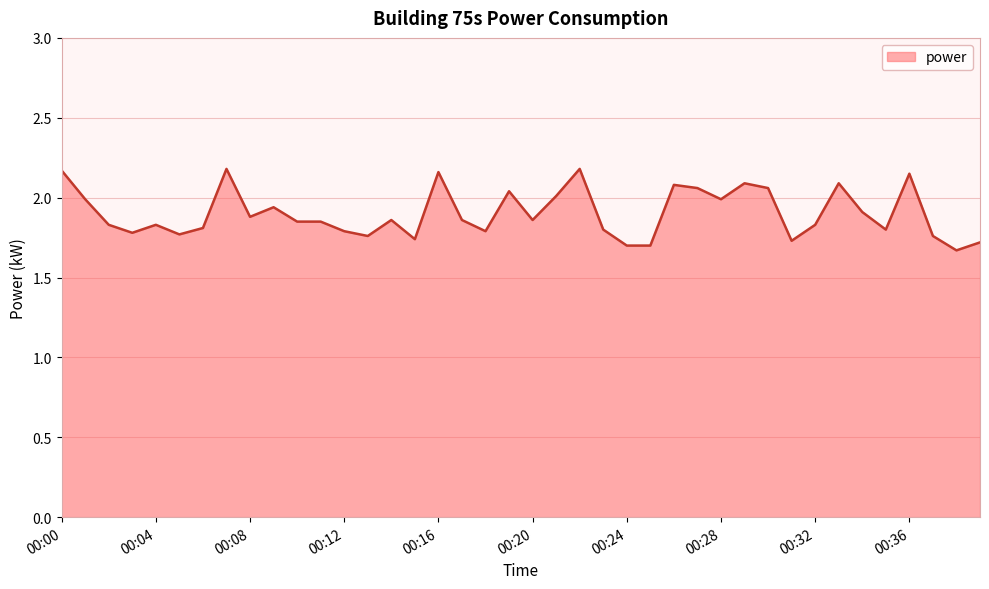

How many lines are shown in the chart?

1